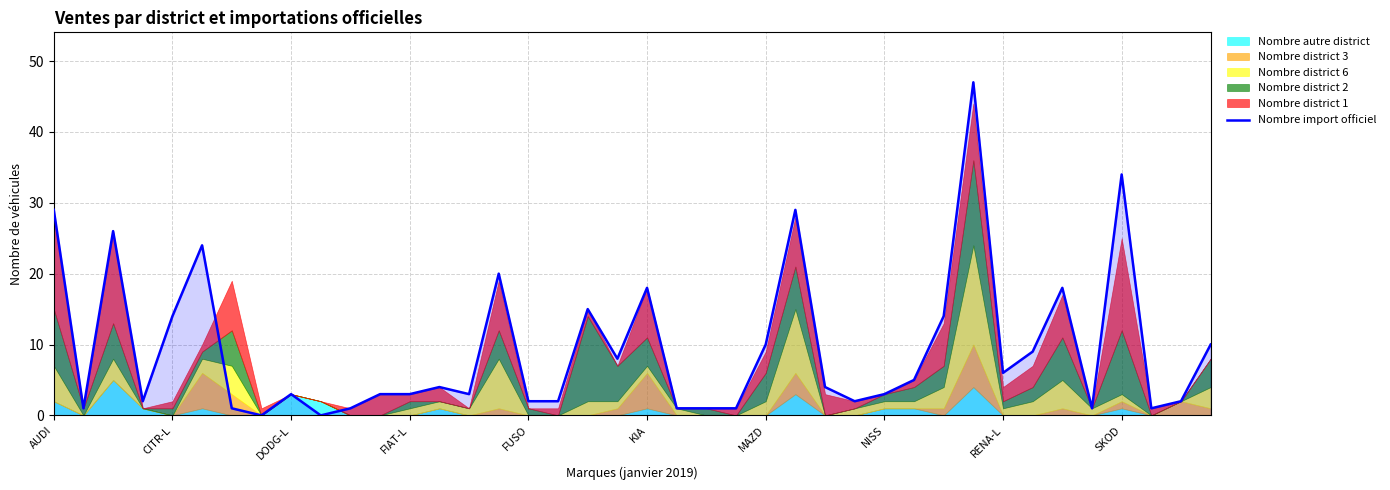

Reading right to left, what are all the values shown in this chart?

10	2	1	34	1	18	9	6	47	14	5	3	2	4	29	10	1	1	1	18	8	15	2	2	20	3	4	3	3	1	0	3	0	1	24	14	2	26	1	29